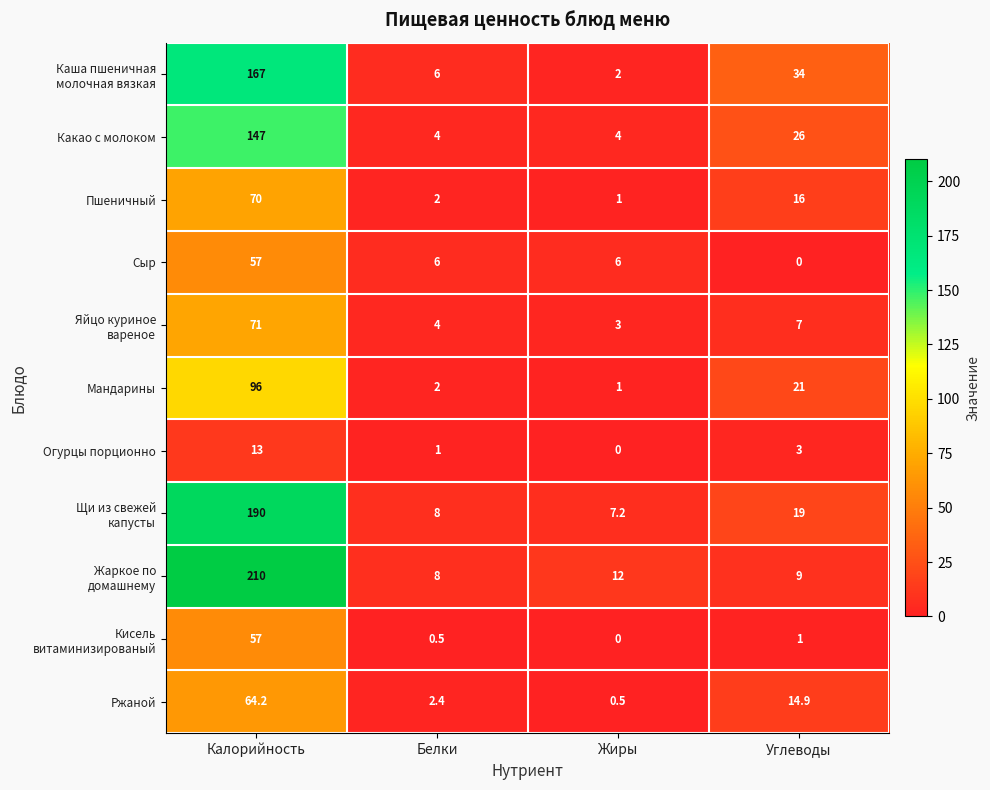

Count the number of categories in the chart.

4